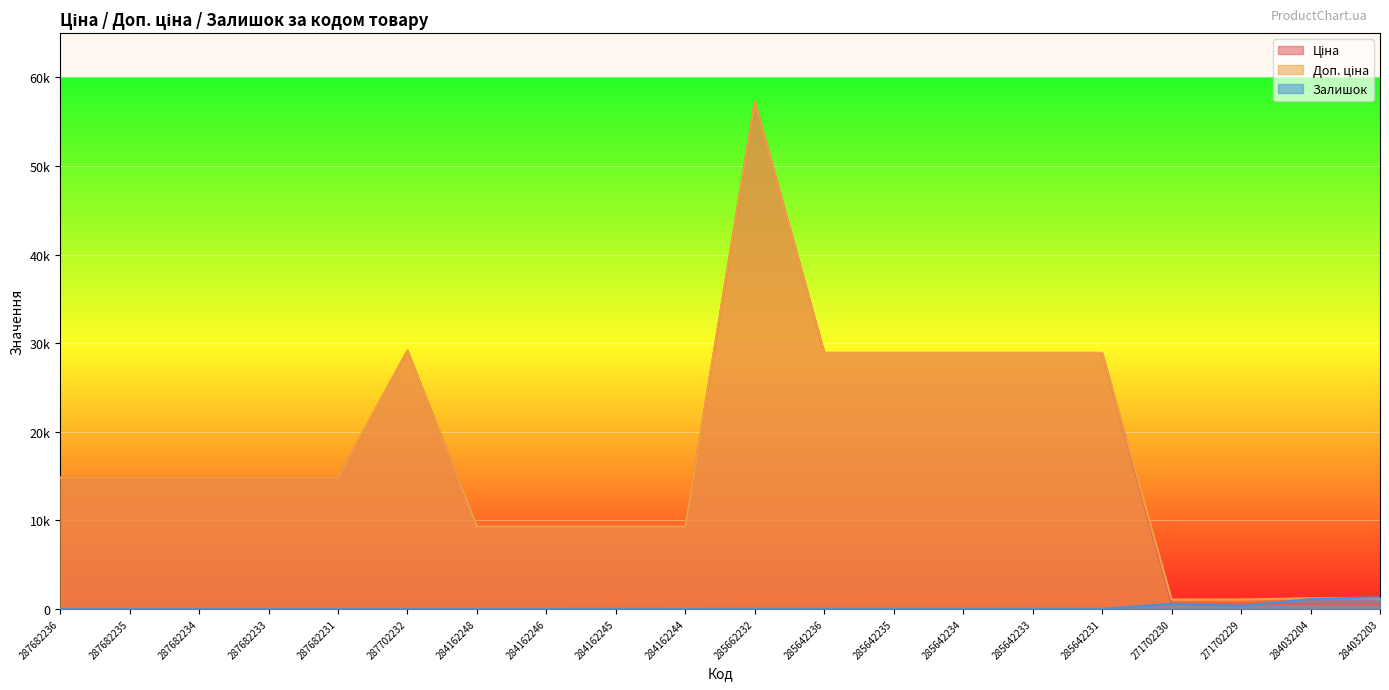

What position from the right is 285642233?

6